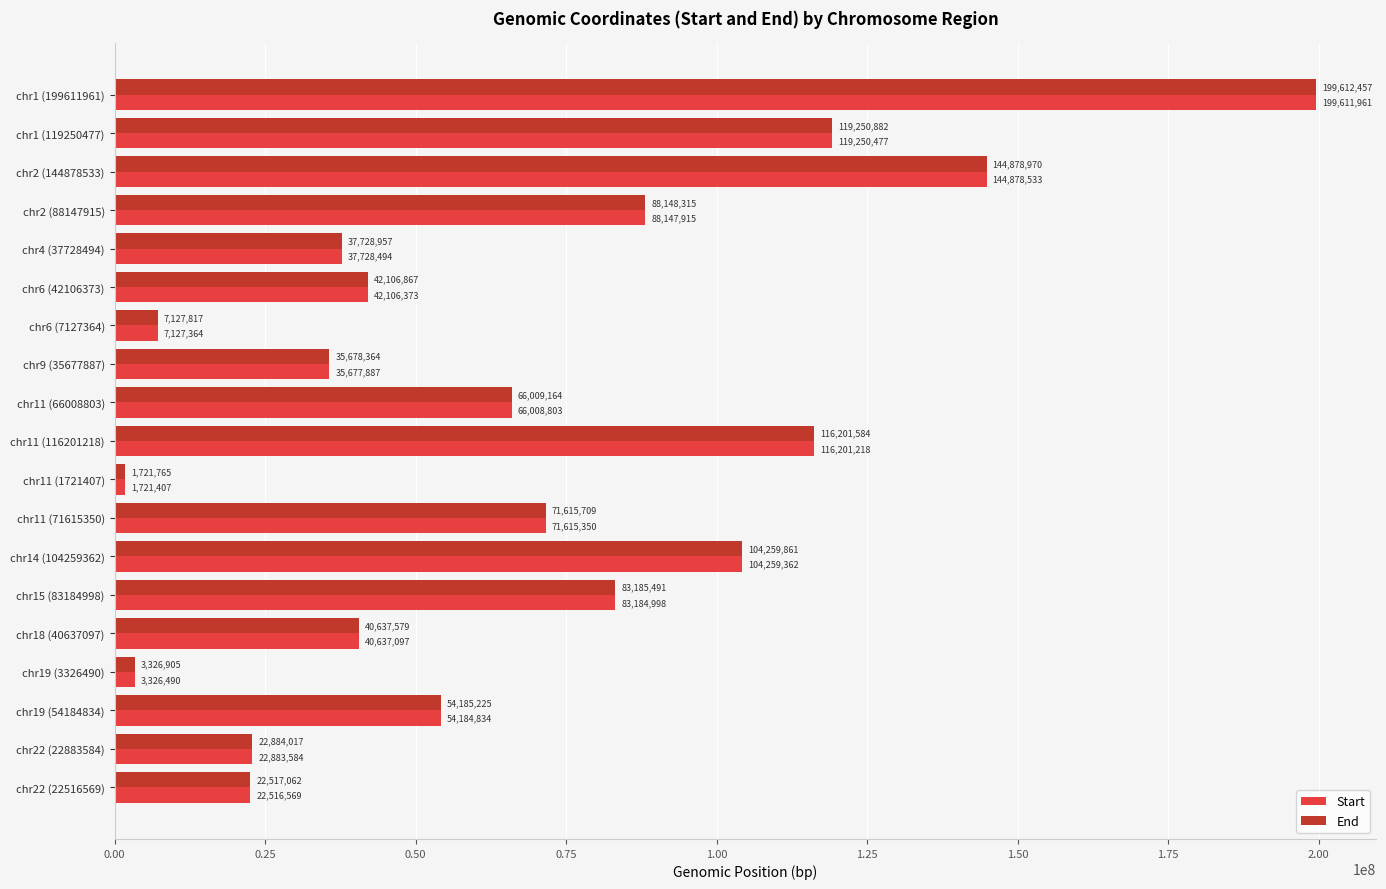

What is the sum of all End values?

1261076991